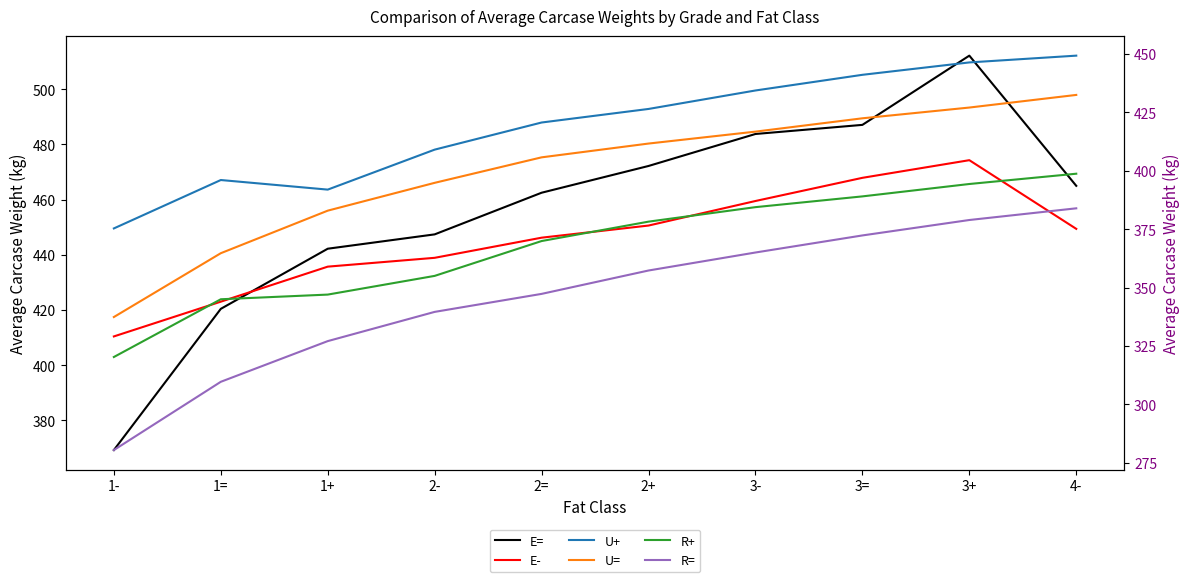

Between 3= and 4-, which series saw the biggest shift?

E=